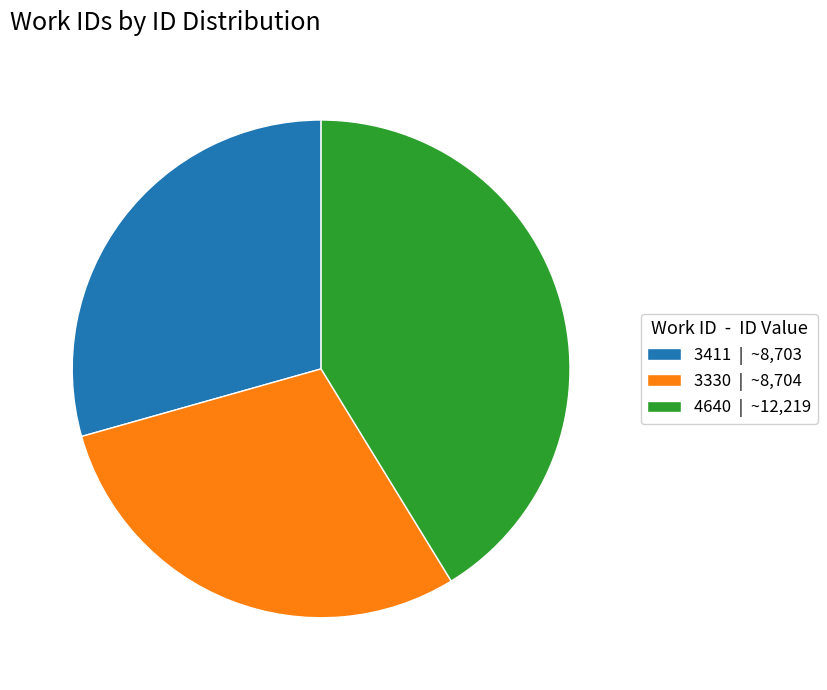

Which category has the biggest portion of the pie?

4640